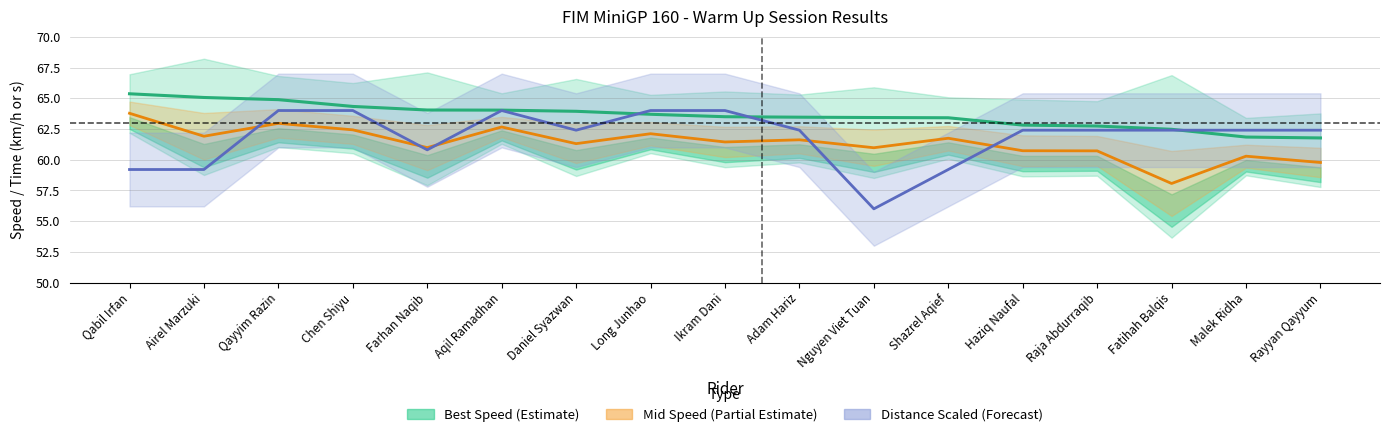

What value does the Mid Speed (Partial Estimate) series have at Fatihah Balqis?

58.1